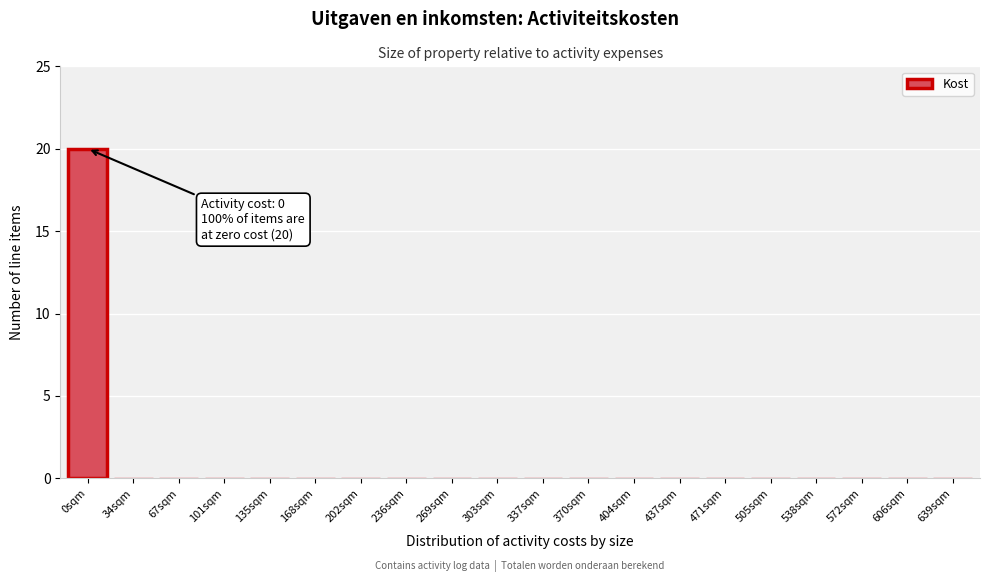

Reading left to right, what are all the values shown in this chart?

0sqm=20	34sqm=0	67sqm=0	101sqm=0	135sqm=0	168sqm=0	202sqm=0	236sqm=0	269sqm=0	303sqm=0	337sqm=0	370sqm=0	404sqm=0	437sqm=0	471sqm=0	505sqm=0	538sqm=0	572sqm=0	606sqm=0	639sqm=0